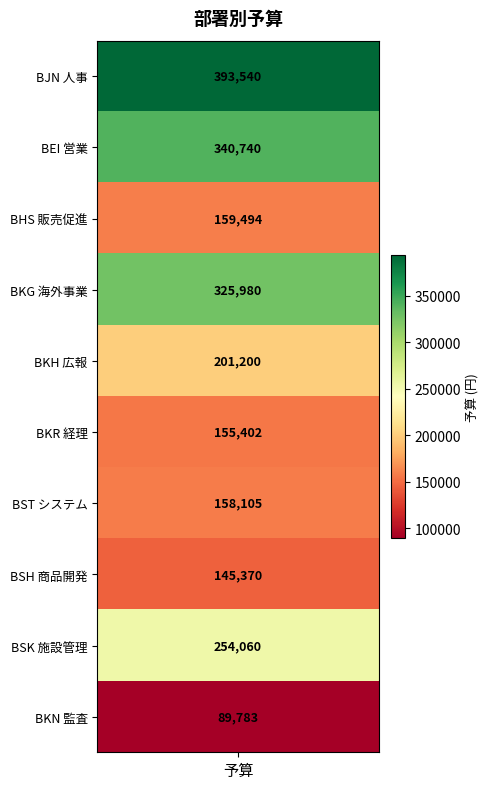

What is the difference between the values at BKH 広報 and BST システム?

43095